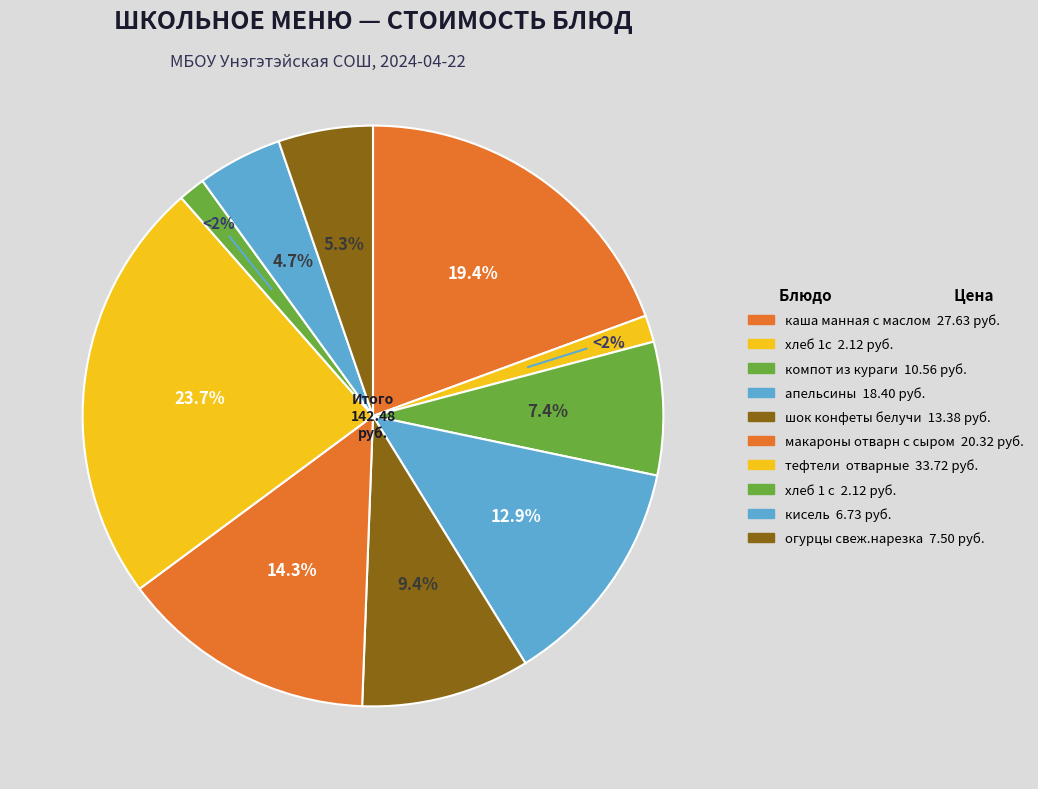

Approximately how many times larger is the value at компот из кураги compared to тефтели  отварные?

0.3